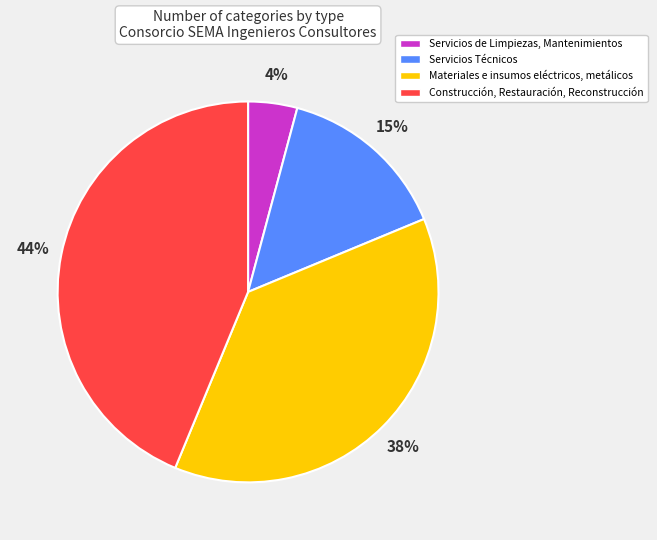

What is the ratio of the value at Servicios Técnicos to the value at Materiales e insumos eléctricos, metálicos?

0.4